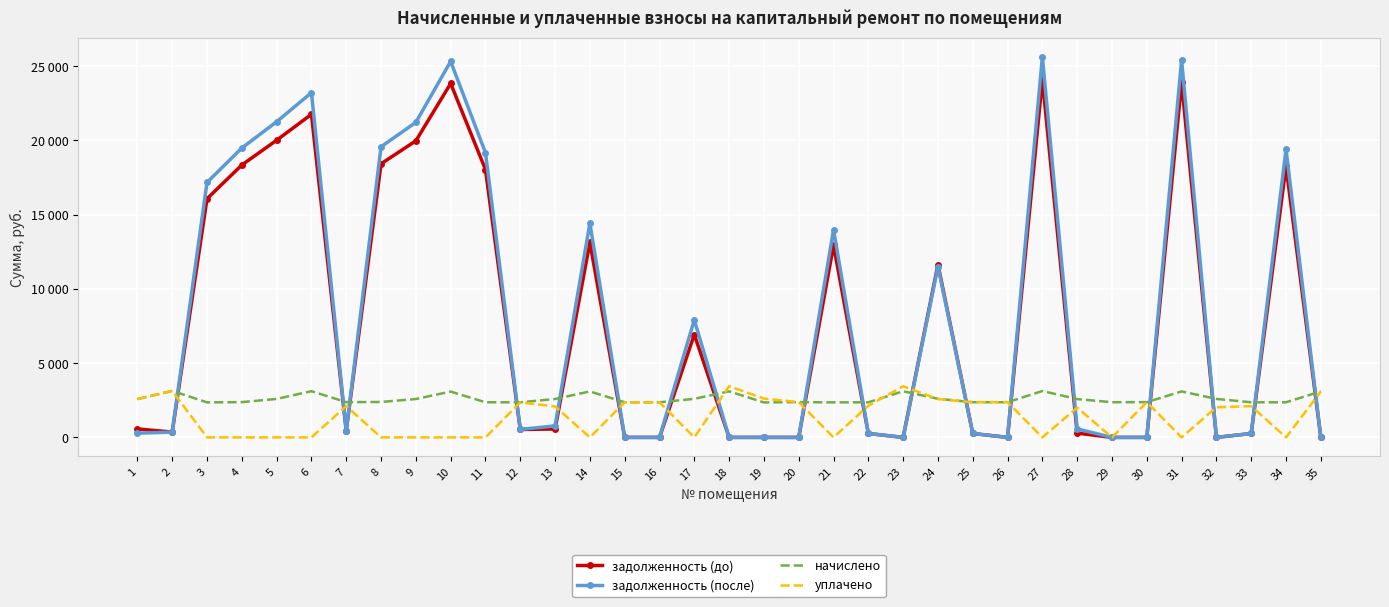

Reading left to right, transcribe all the data shown in this chart.

задолженность (до): 1=570.3	2=357.0	3=16070.0	4=18340.6	5=20007.5	6=21753.0	7=447.5	8=18421.9	9=19967.2	10=23830.2	11=18035.3	12=533.0	13=566.2	14=13127.2	15=0.0	16=0.0	17=6924.7	18=0.0	19=0.0	20=0.0	21=12940.7	22=262.7	23=0.0	24=11631.2	25=263.2	26=0.0	27=24115.1	28=286.6	29=0.0	30=0.0	31=23911.5	32=0.0	33=262.7	34=18259.3	35=0.0
задолженность (после): 1=283.2	2=357.3	3=17165.8	4=19483.4	5=21254.1	6=23210.4	7=449.1	8=19569.8	9=21211.3	10=25315.0	11=19168.9	12=537.8	13=774.3	14=14421.2	15=0.0	16=0.0	17=7911.1	18=0.0	19=0.0	20=0.0	21=13983.2	22=262.7	23=0.0	24=11496.0	25=263.2	26=0.0	27=25617.7	28=572.6	29=0.0	30=0.0	31=25401.3	32=0.0	33=262.7	34=19397.0	35=0.0
начислено: 1=2579.8	2=3132.7	3=2358.7	4=2374.6	5=2590.4	6=3111.7	7=2374.6	8=2385.1	9=2585.2	10=3085.3	11=2364.0	12=2364.0	13=2585.2	14=3095.8	15=2364.0	16=2364.0	17=2595.7	18=3101.1	19=2353.5	20=2374.6	21=2358.7	22=2364.0	23=3106.3	24=2600.9	25=2369.2	26=2369.2	27=3122.2	28=2579.8	29=2369.2	30=2374.6	31=3095.8	32=2590.4	33=2364.0	34=2364.0	35=3095.8
уплачено: 1=2580.8	2=3132.0	3=0.0	4=0.0	5=0.0	6=0.0	7=2110.7	8=0.0	9=0.0	10=0.0	11=0.0	12=2358.0	13=2084.8	14=0.0	15=2364.0	16=2364.0	17=0.0	18=3445.7	19=2615.0	20=2374.6	21=0.0	22=2131.4	23=3442.3	24=2580.0	25=2369.2	26=2369.2	27=0.0	28=2006.7	29=0.0	30=2374.6	31=0.0	32=2030.0	33=2101.4	34=0.0	35=3095.8